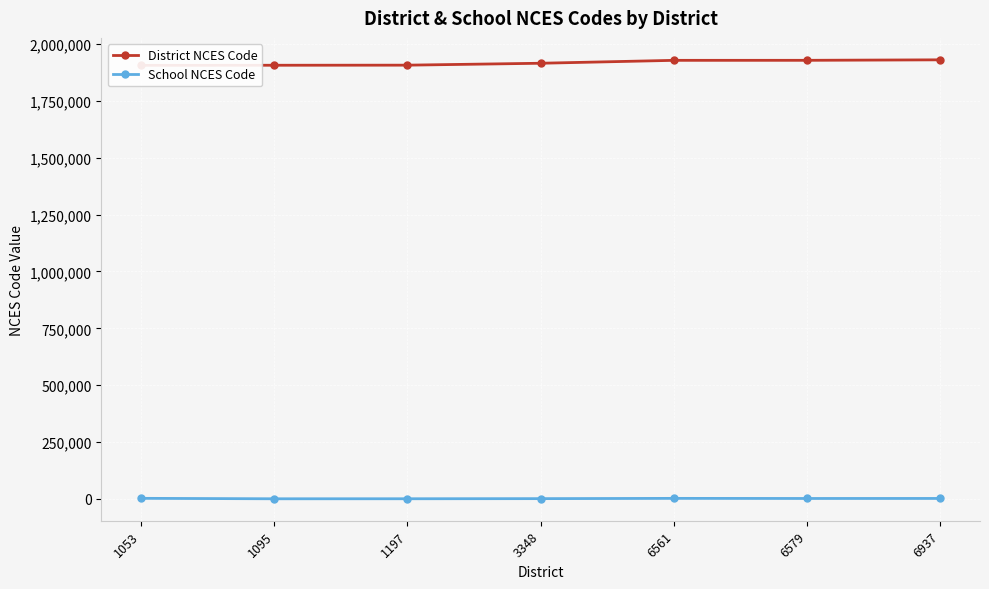

Rank the categories by School NCES Code value from highest to lowest.

1053, 6561, 6937, 6579, 3348, 1197, 1095